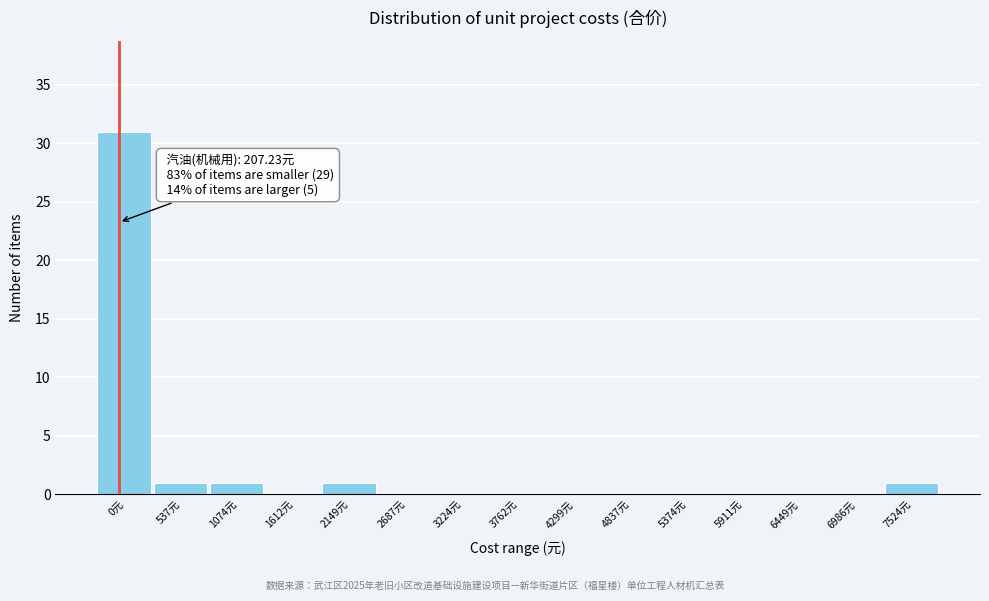

Reading right to left, what are all the values shown in this chart?

7524元=1	6986元=0	6449元=0	5911元=0	5374元=0	4837元=0	4299元=0	3762元=0	3224元=0	2687元=0	2149元=1	1612元=0	1074元=1	537元=1	0元=31